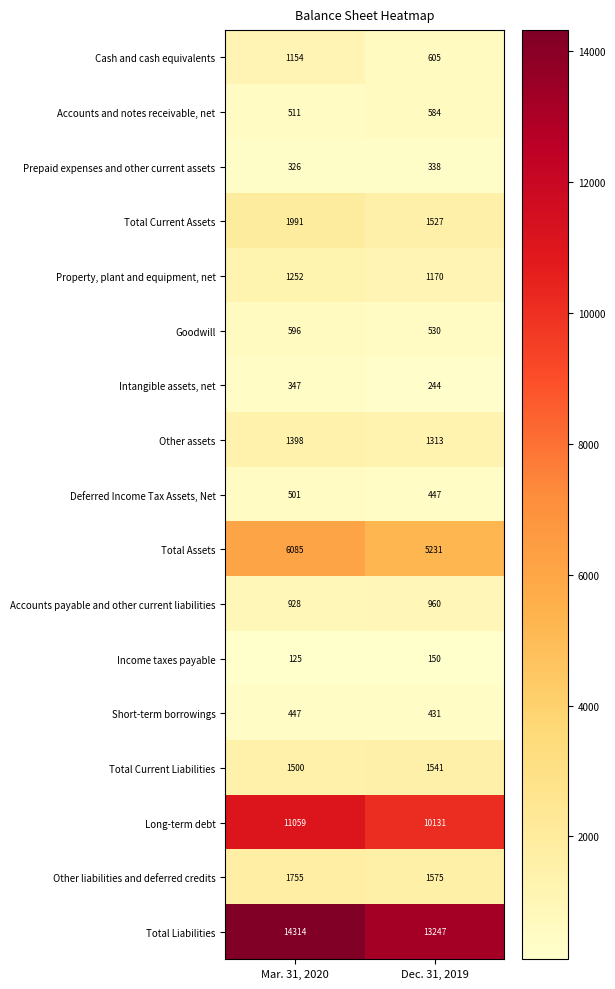

At which category is the sum across all series the highest?

Mar. 31, 2020